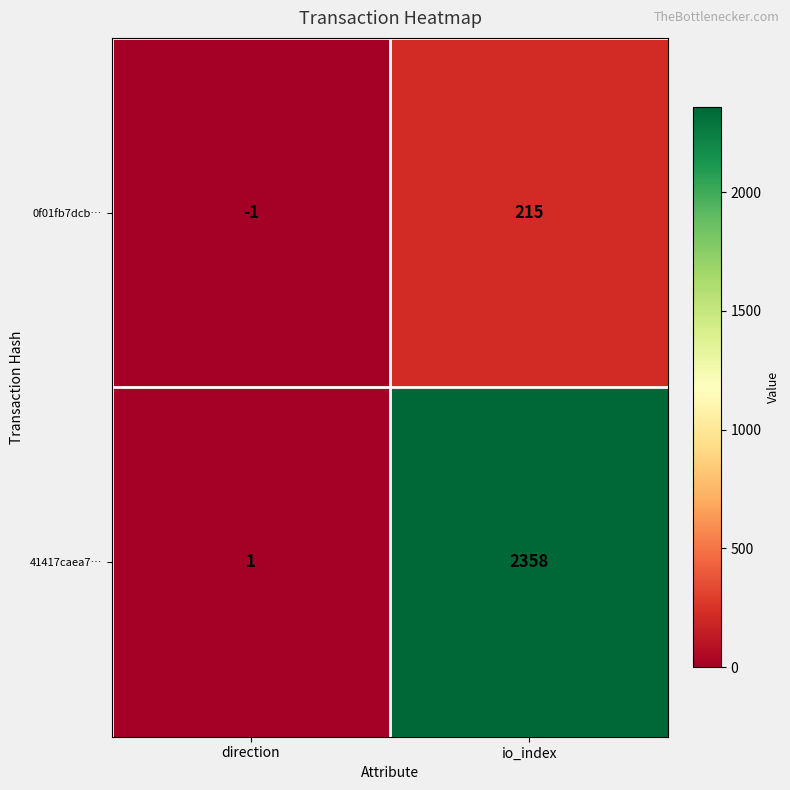

Reading left to right, transcribe all the data shown in this chart.

0f01fb7dcb…: direction=-1	io_index=215
41417caea7…: direction=1	io_index=2358